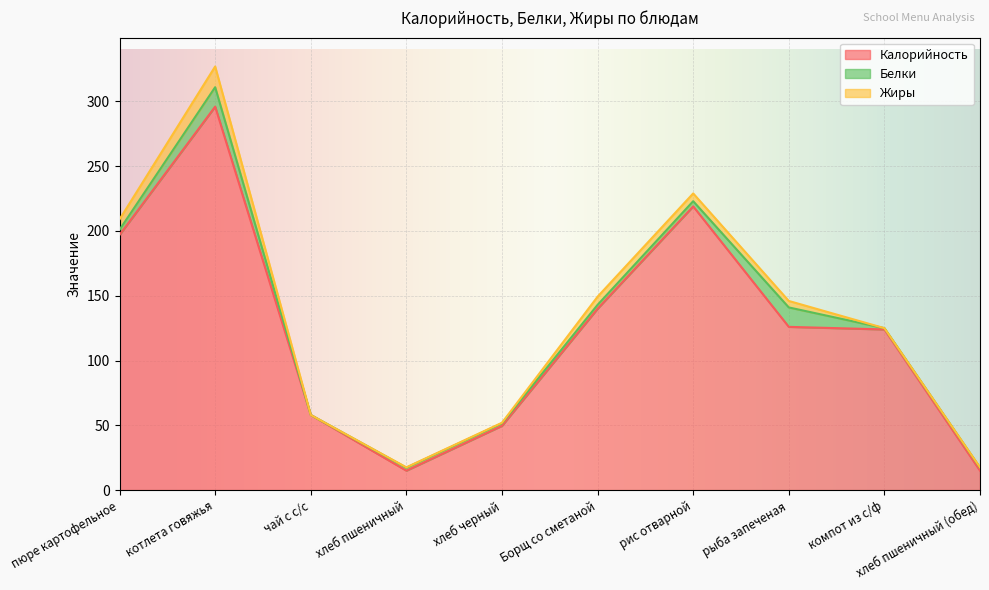

Reading left to right, what are all the values shown in this chart?

Калорийность: пюре картофельное=197.0	котлета говяжья=296.0	чай с с/с=58.0	хлеб пшеничный=15.0	хлеб черный=49.6	Борщ со сметаной=140.0	рис отварной=219.0	рыба запеченая=126.0	компот из с/ф=124.0	хлеб пшеничный (обед)=15.0
Белки: пюре картофельное=4.0	котлета говяжья=15.0	чай с с/с=0.0	хлеб пшеничный=2.3	хлеб черный=2.0	Борщ со сметаной=3.0	рис отварной=4.0	рыба запеченая=15.0	компот из с/ф=1.0	хлеб пшеничный (обед)=2.3
Жиры: пюре картофельное=8.0	котлета говяжья=16.0	чай с с/с=0.0	хлеб пшеничный=0.3	хлеб черный=0.4	Борщ со сметаной=6.3	рис отварной=6.0	рыба запеченая=5.0	компот из с/ф=0.0	хлеб пшеничный (обед)=0.3